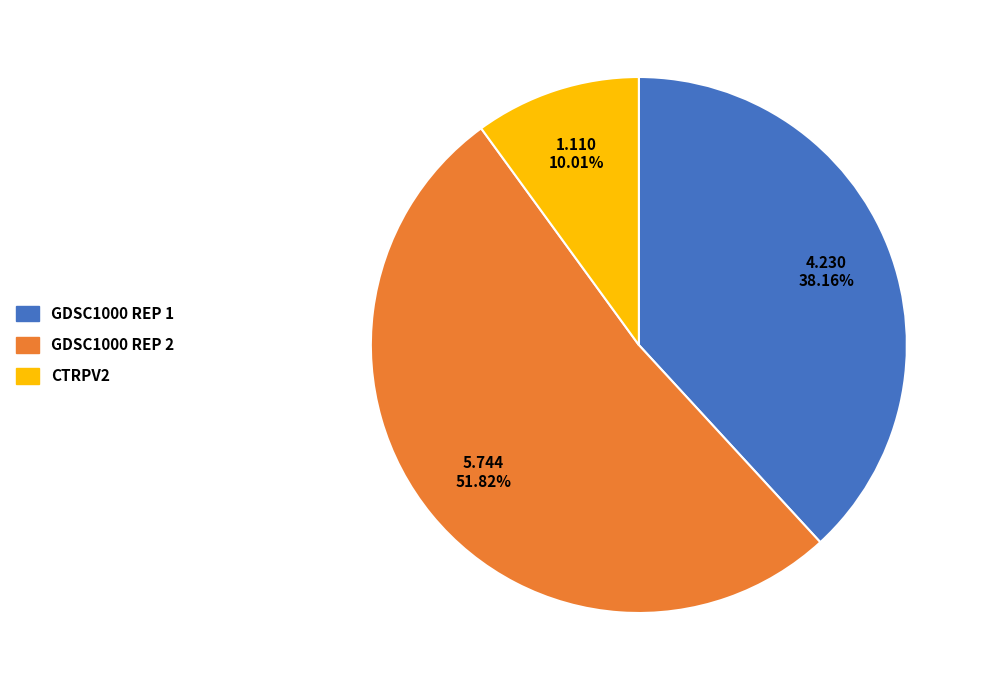

Does any single category account for the majority?

Yes